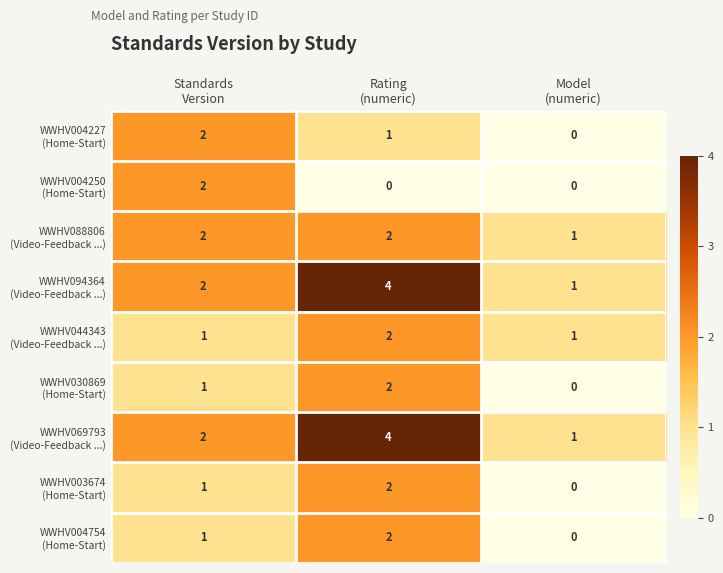

How many data points does each series have?

3